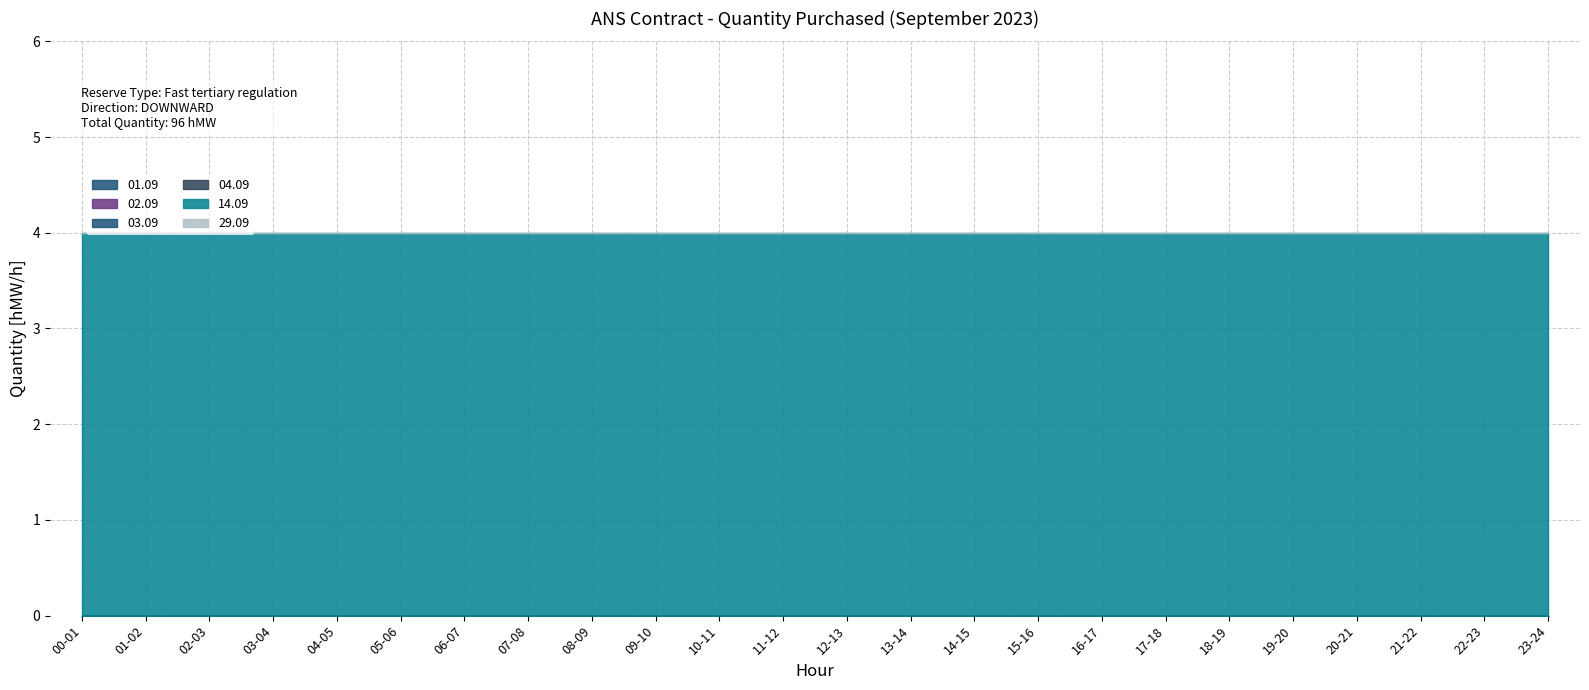

Reading left to right, what are all the values shown in this chart?

01.09: 00-01=0	01-02=0	02-03=0	03-04=0	04-05=0	05-06=0	06-07=0	07-08=0	08-09=0	09-10=0	10-11=0	11-12=0	12-13=0	13-14=0	14-15=0	15-16=0	16-17=0	17-18=0	18-19=0	19-20=0	20-21=0	21-22=0	22-23=0	23-24=0
02.09: 00-01=0	01-02=0	02-03=0	03-04=0	04-05=0	05-06=0	06-07=0	07-08=0	08-09=0	09-10=0	10-11=0	11-12=0	12-13=0	13-14=0	14-15=0	15-16=0	16-17=0	17-18=0	18-19=0	19-20=0	20-21=0	21-22=0	22-23=0	23-24=0
03.09: 00-01=0	01-02=0	02-03=0	03-04=0	04-05=0	05-06=0	06-07=0	07-08=0	08-09=0	09-10=0	10-11=0	11-12=0	12-13=0	13-14=0	14-15=0	15-16=0	16-17=0	17-18=0	18-19=0	19-20=0	20-21=0	21-22=0	22-23=0	23-24=0
04.09: 00-01=0	01-02=0	02-03=0	03-04=0	04-05=0	05-06=0	06-07=0	07-08=0	08-09=0	09-10=0	10-11=0	11-12=0	12-13=0	13-14=0	14-15=0	15-16=0	16-17=0	17-18=0	18-19=0	19-20=0	20-21=0	21-22=0	22-23=0	23-24=0
14.09: 00-01=4	01-02=4	02-03=4	03-04=4	04-05=4	05-06=4	06-07=4	07-08=4	08-09=4	09-10=4	10-11=4	11-12=4	12-13=4	13-14=4	14-15=4	15-16=4	16-17=4	17-18=4	18-19=4	19-20=4	20-21=4	21-22=4	22-23=4	23-24=4
29.09: 00-01=0	01-02=0	02-03=0	03-04=0	04-05=0	05-06=0	06-07=0	07-08=0	08-09=0	09-10=0	10-11=0	11-12=0	12-13=0	13-14=0	14-15=0	15-16=0	16-17=0	17-18=0	18-19=0	19-20=0	20-21=0	21-22=0	22-23=0	23-24=0